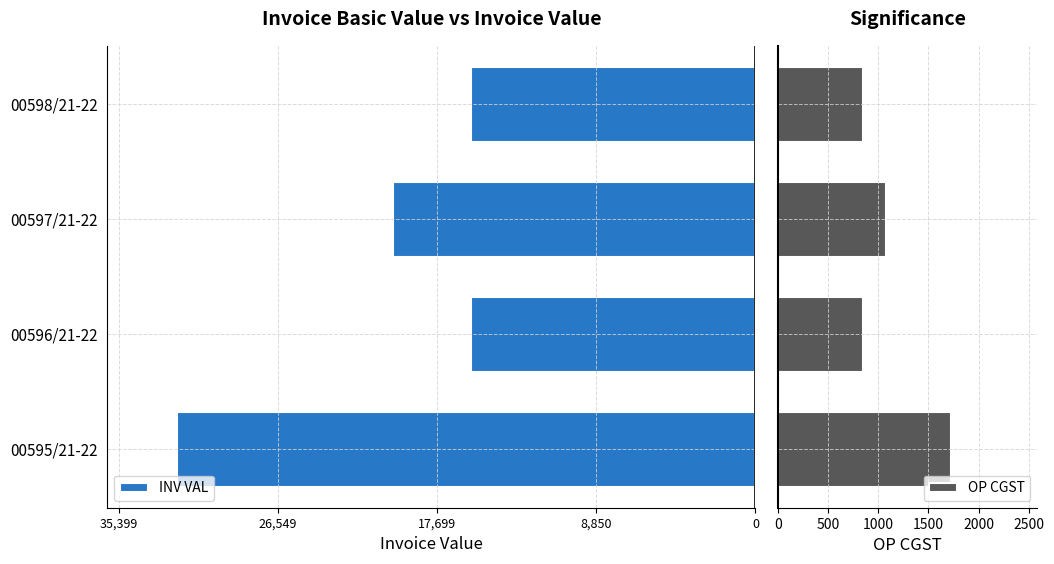

What is the average value of the OP CGST series?

1124.7